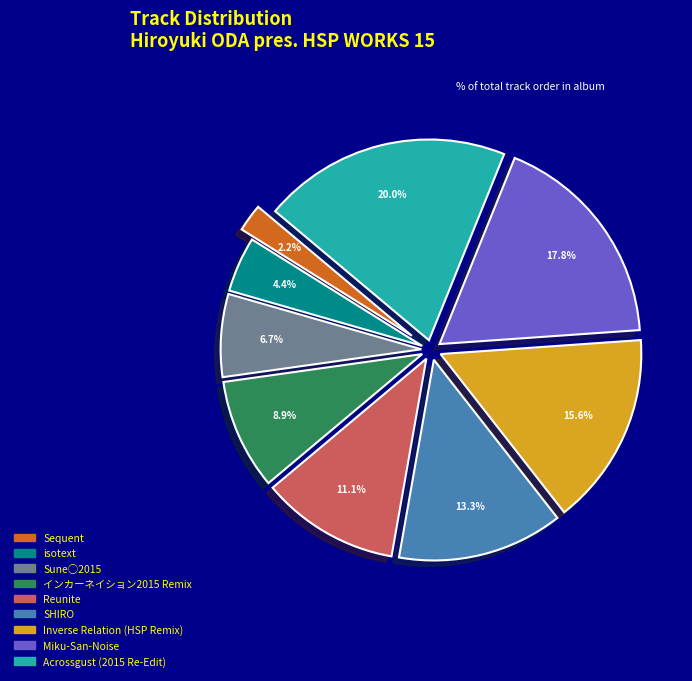

Which category has the biggest portion of the pie?

Acrossgust (2015 Re-Edit)